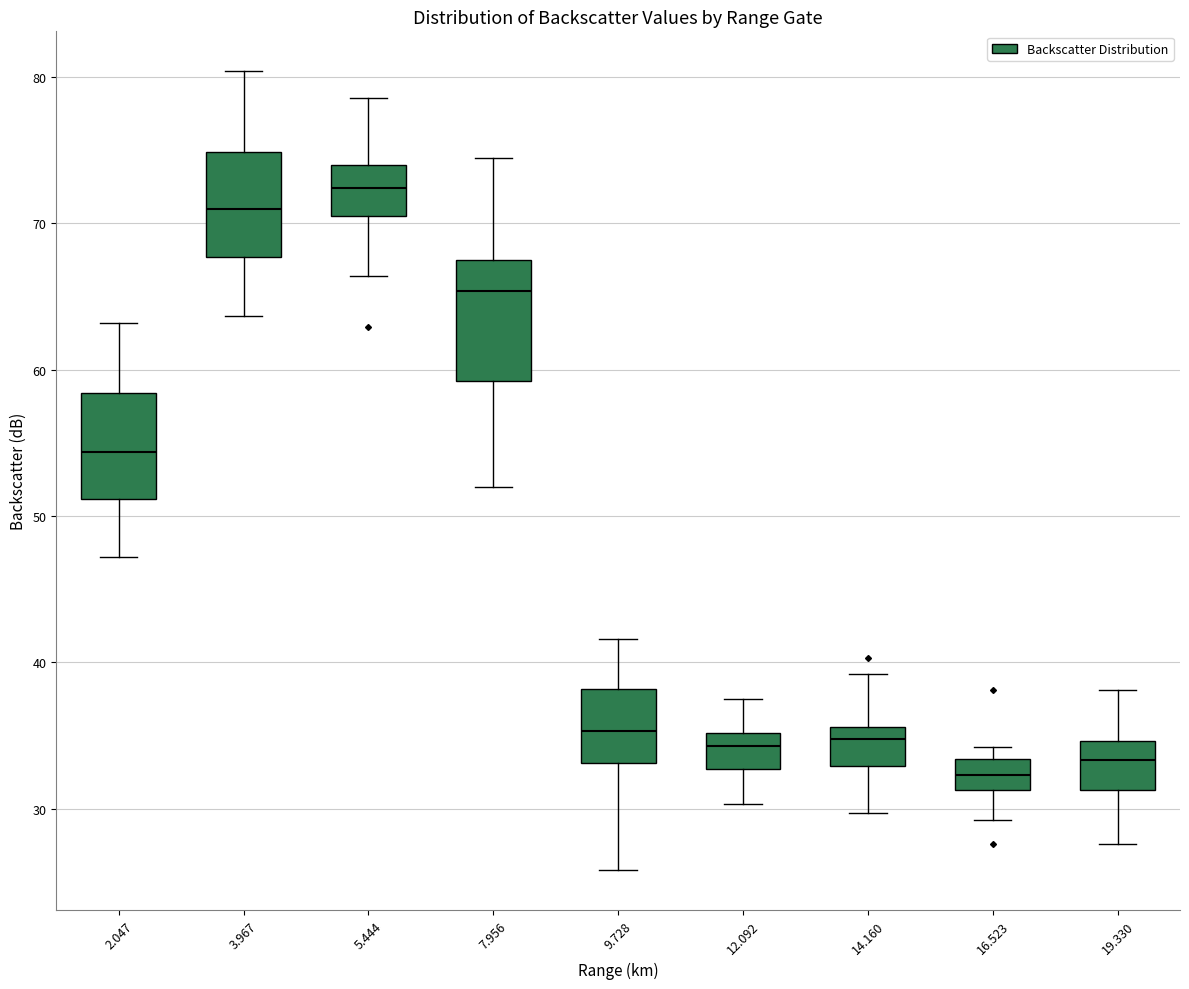

Which box's median line is the lowest?

16.523